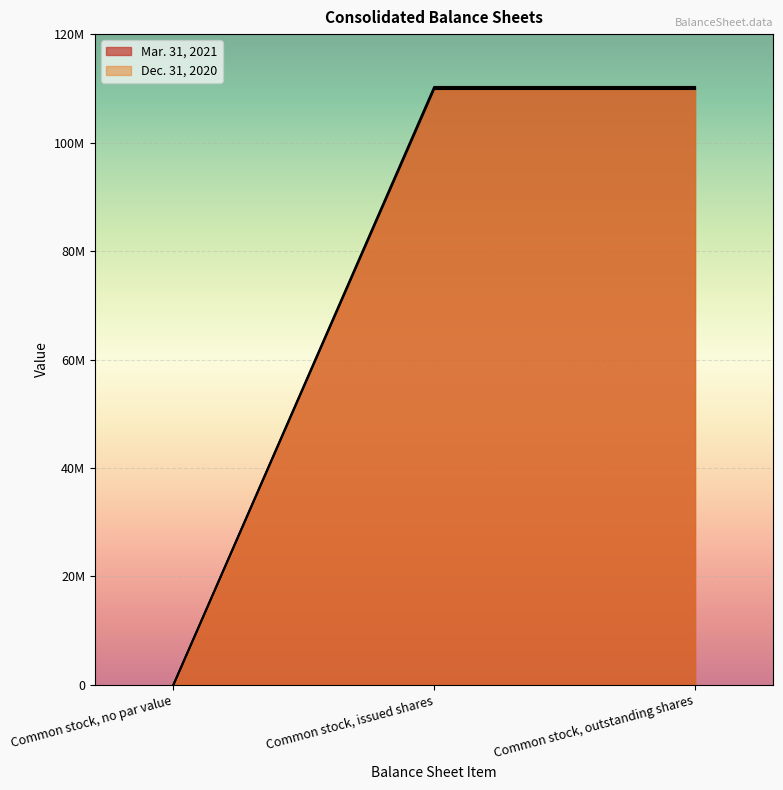

How many series are shown in this chart?

2